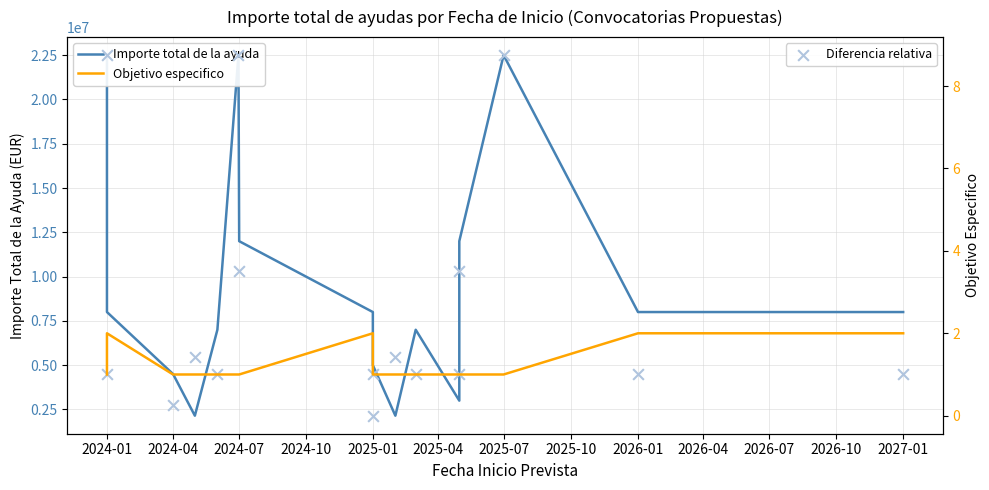

What is the total value across all series at 2024-01?

22500009.8